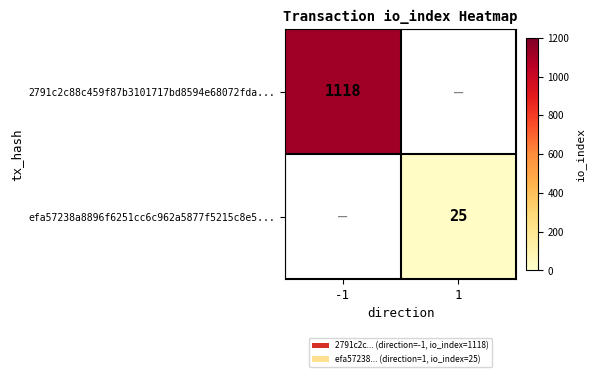

The value of 2791c2c88c459f87b3101717bd8594e68072fda... at -1 is 694. True or false?

False